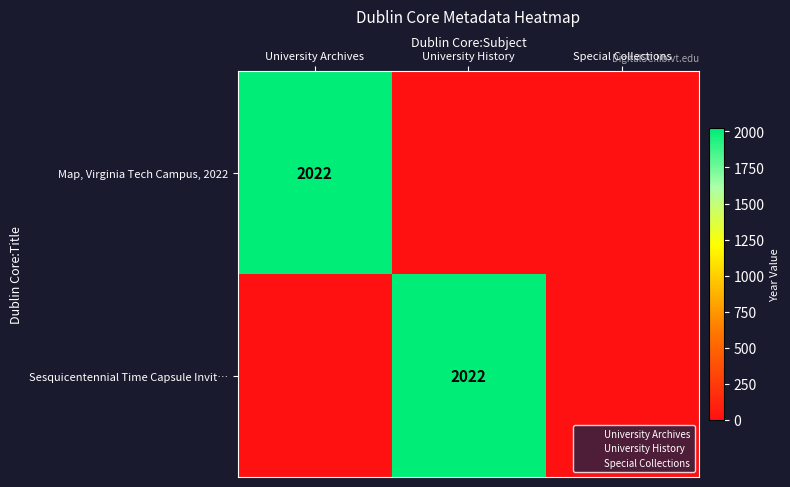

Which series has the largest total across all categories?

Map, Virginia Tech Campus, 2022